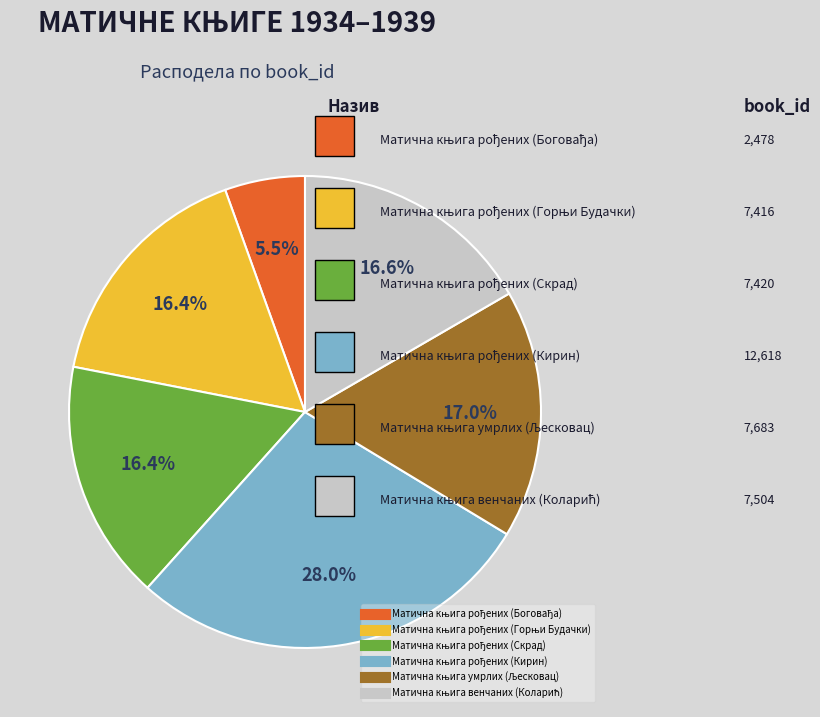

Is there any slice that represents more than half of the pie?

No